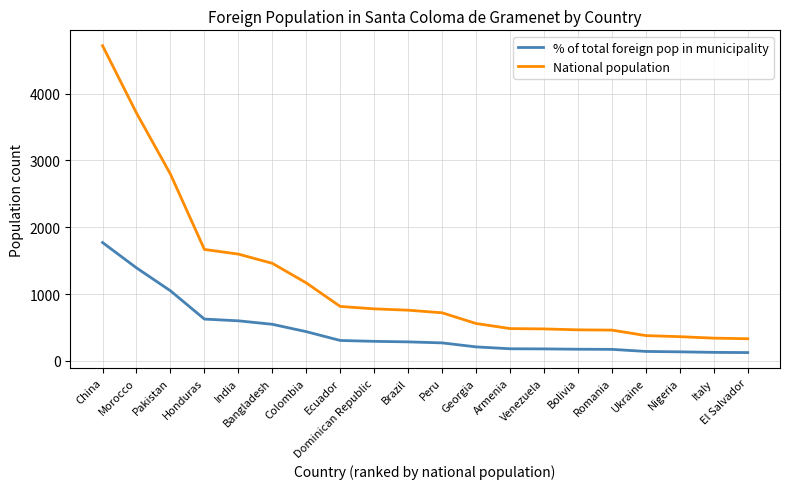

Which series has the widest spread of values?

National population